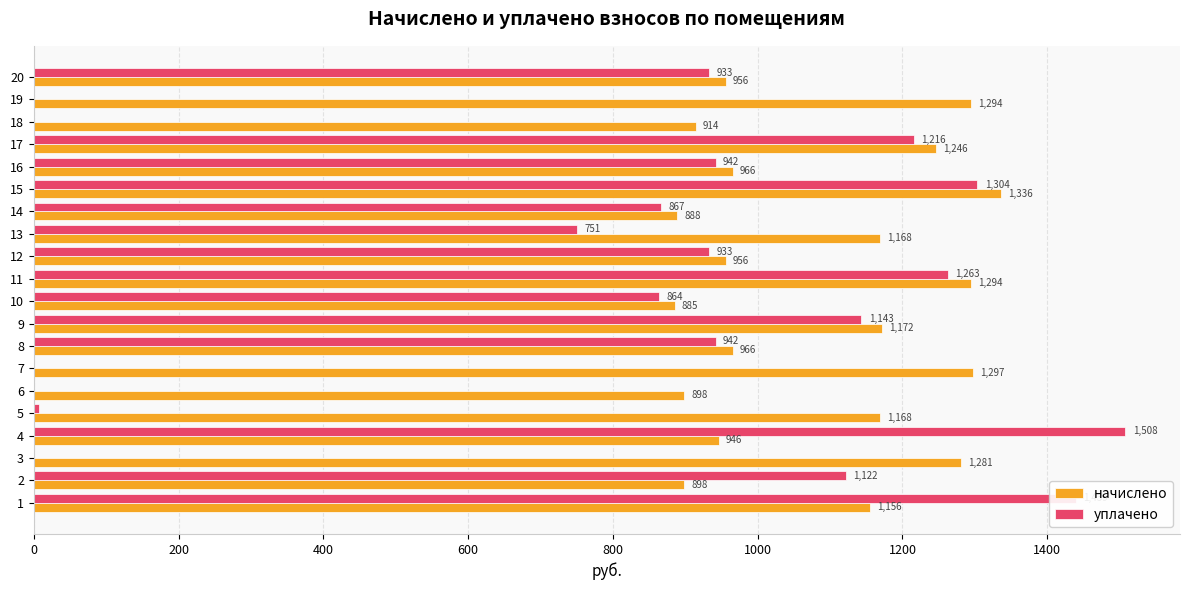

What is the greatest value displayed?

1508.0